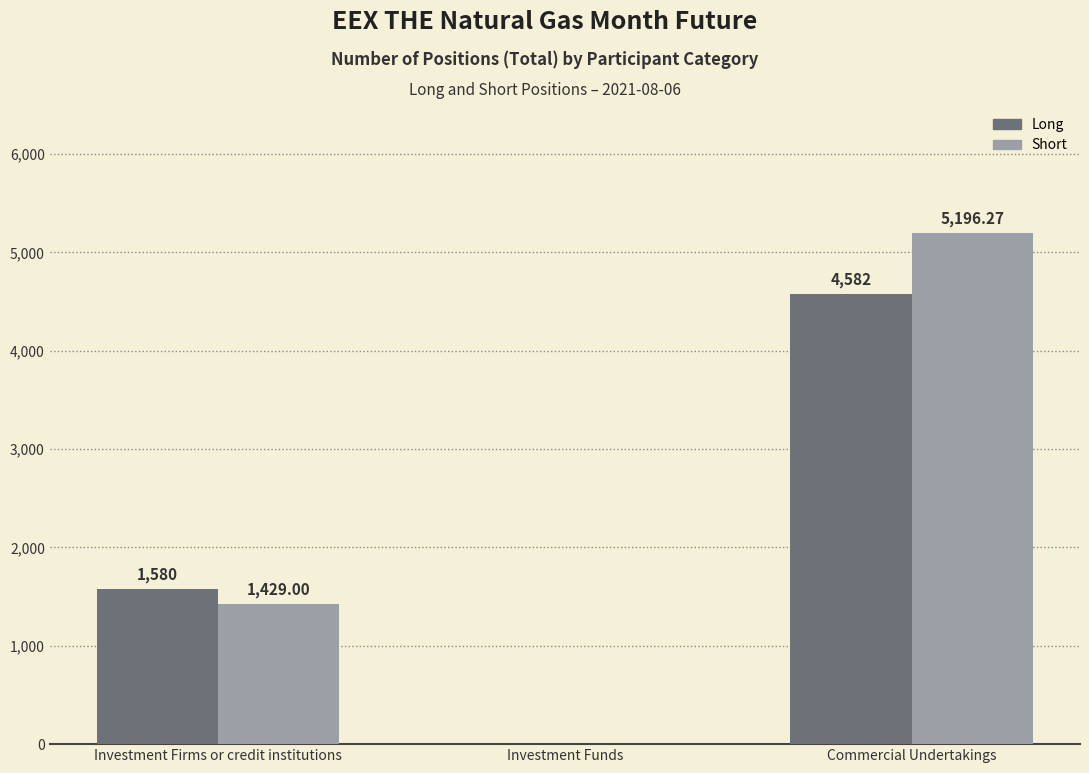

Reading right to left, list all the values displayed in this chart.

Long: Commercial Undertakings=4582.0	Investment Funds=0.0	Investment Firms or credit institutions=1580.0
Short: Commercial Undertakings=5196.3	Investment Funds=0.0	Investment Firms or credit institutions=1429.0